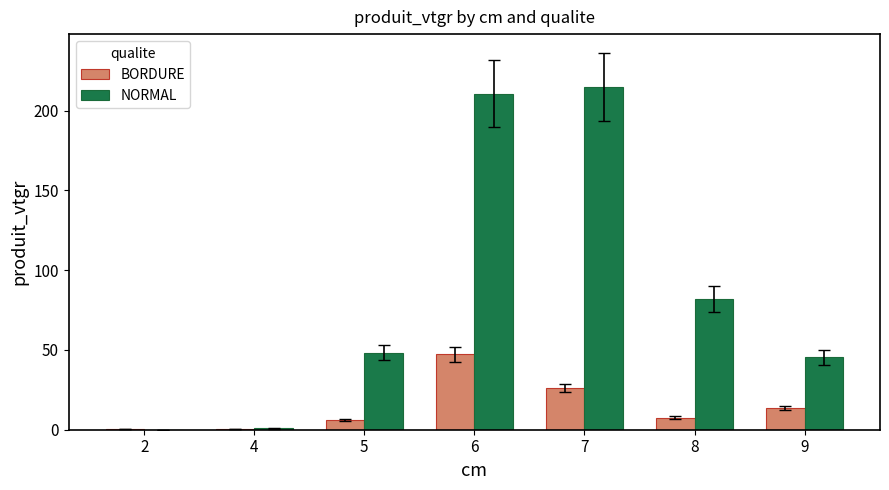

How many groups of bars are there?

7